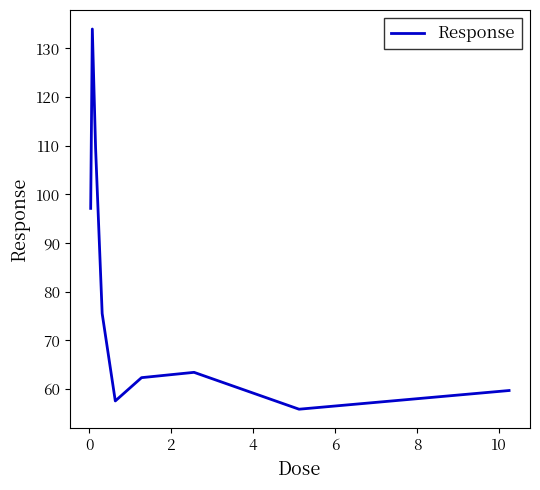

What is the difference between the second highest and minimum values?

53.6